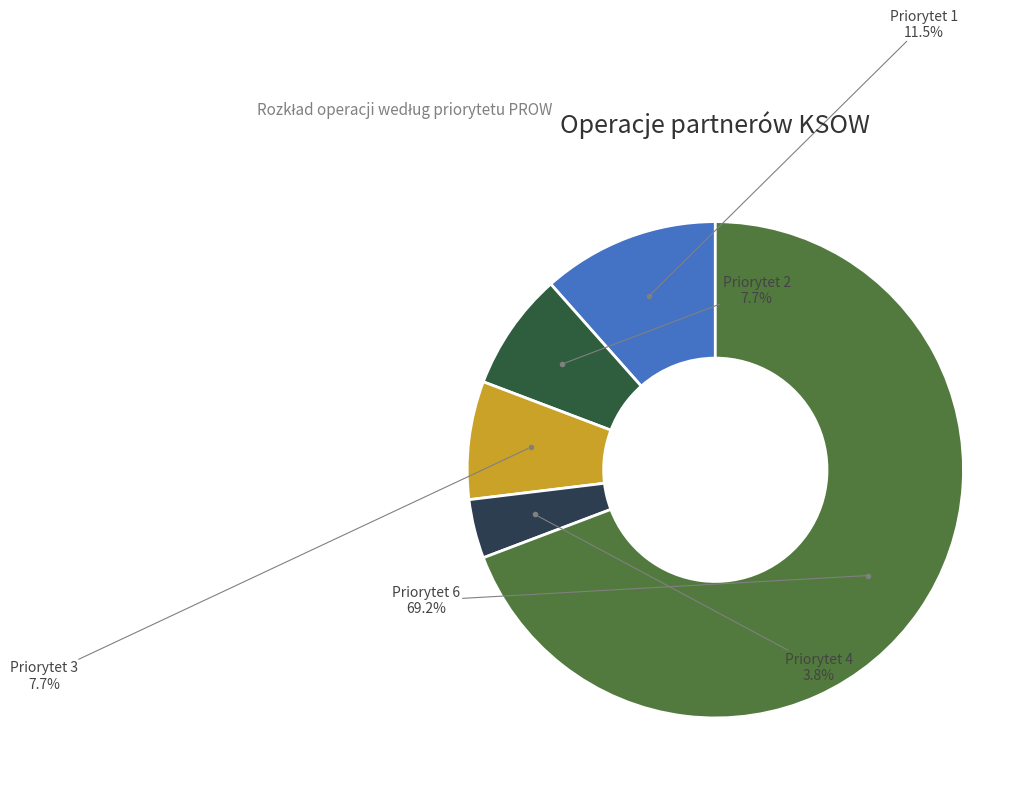

Does any single category account for the majority?

Yes